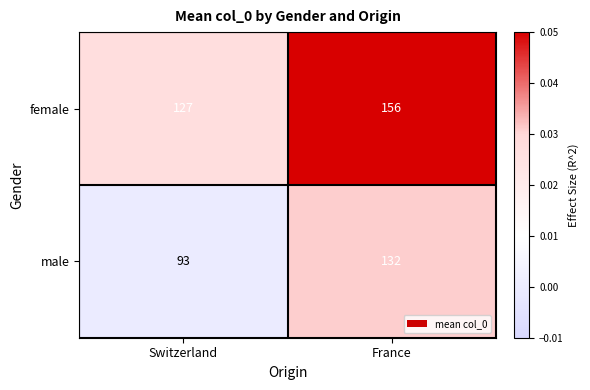

Which series has the largest total across all categories?

female